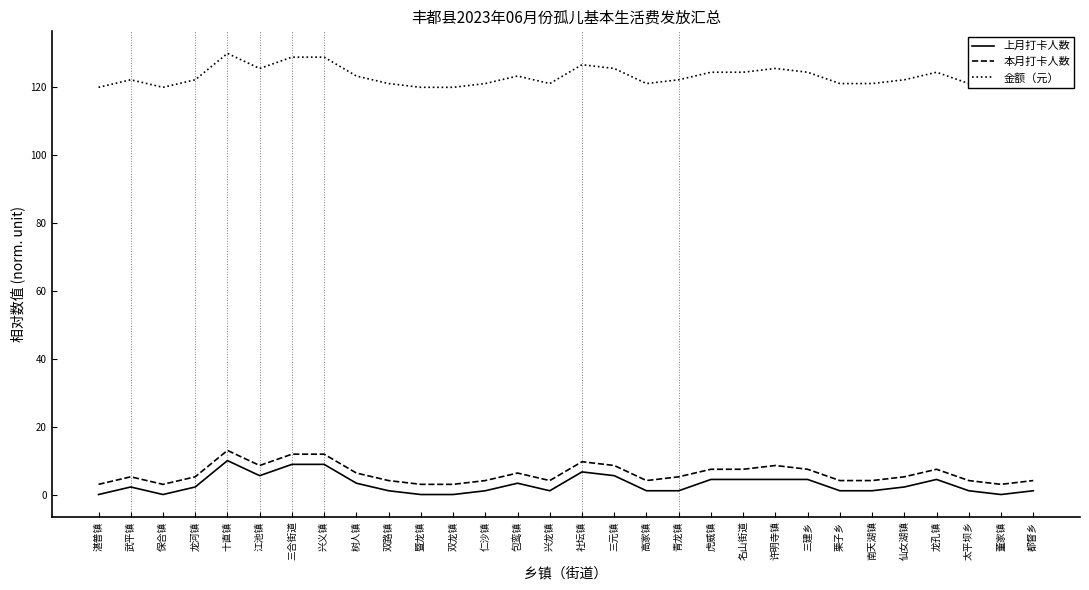

How many values in the 本月打卡人数 series are below 5?

13